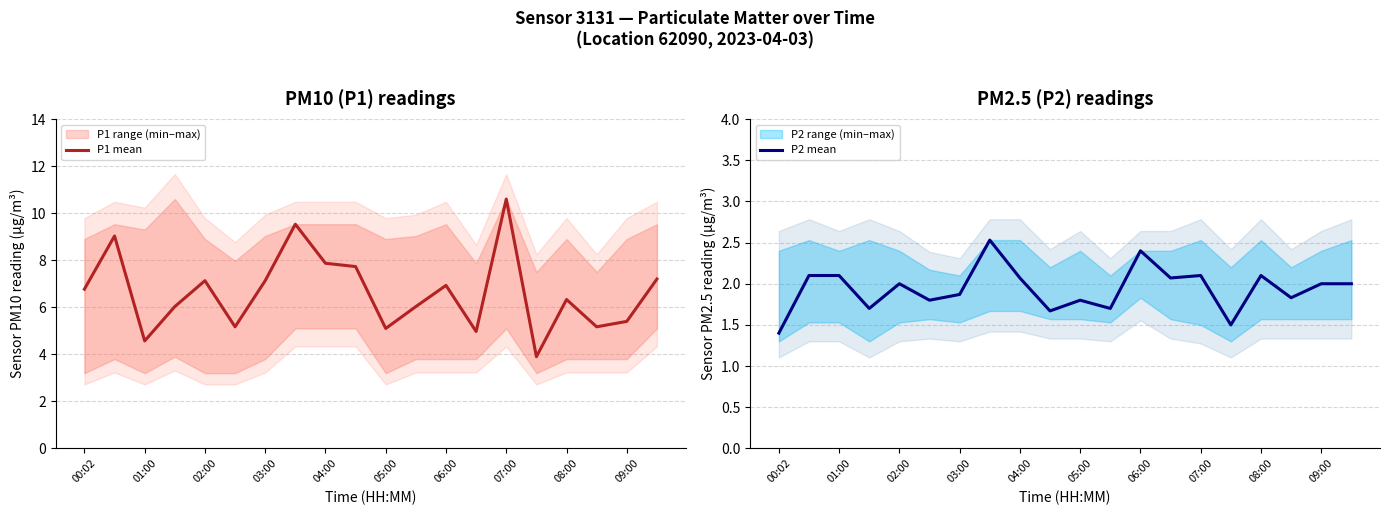

Rank the series by their average value, from lowest to highest.

P2 mean, P1 mean